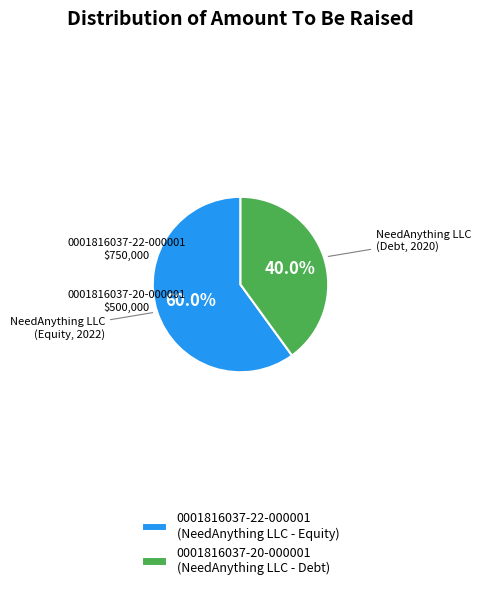

Which category has the biggest portion of the pie?

0001816037-22-000001